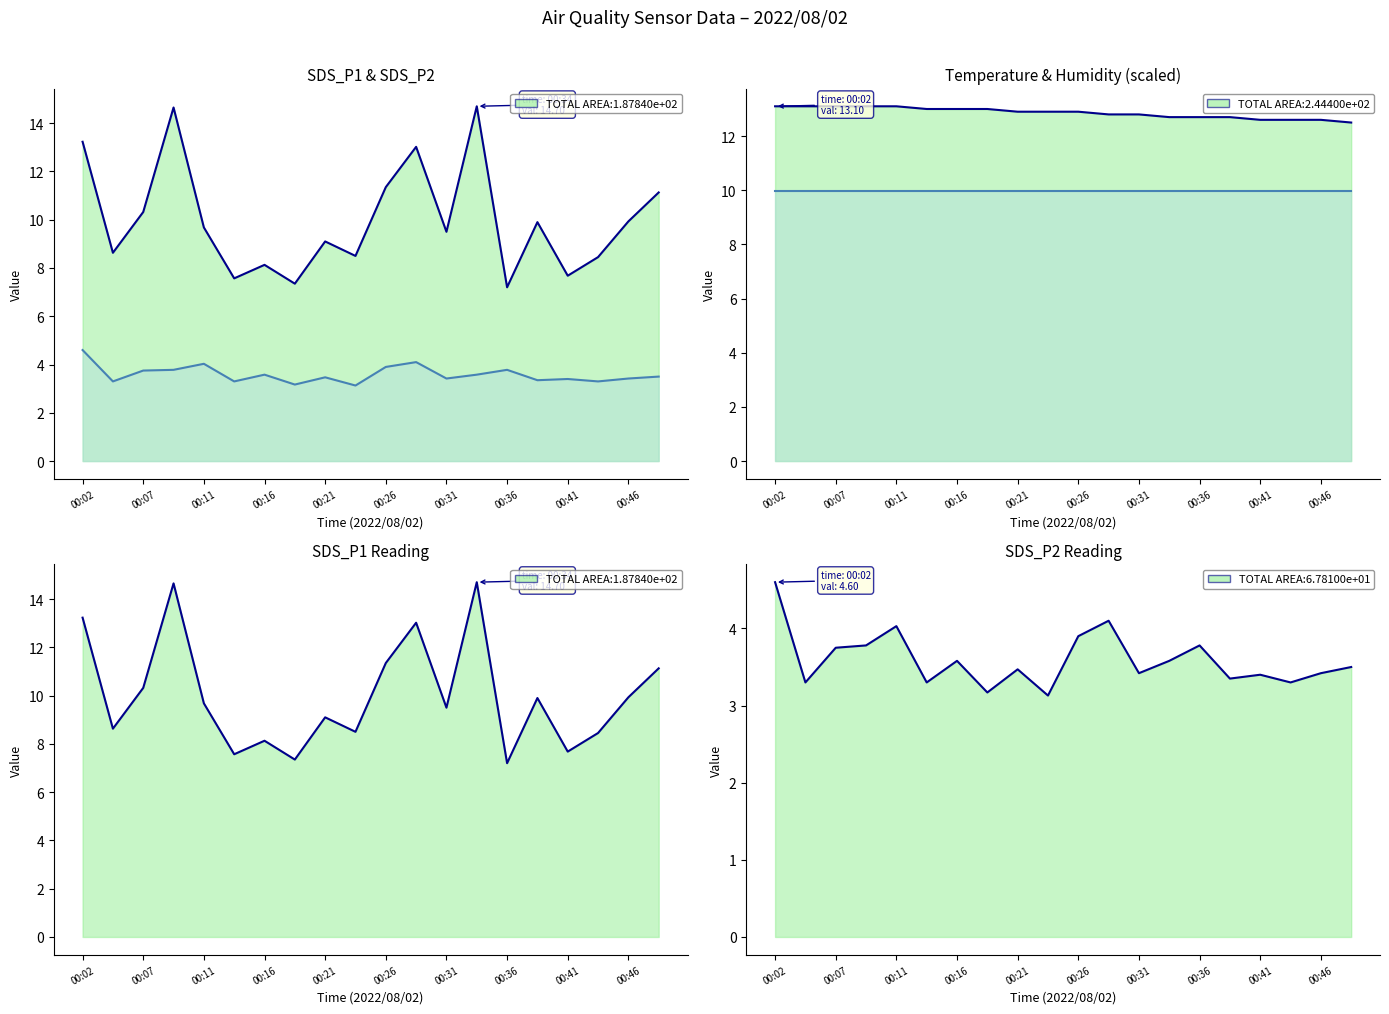

What is the maximum value shown in the chart?

14.7